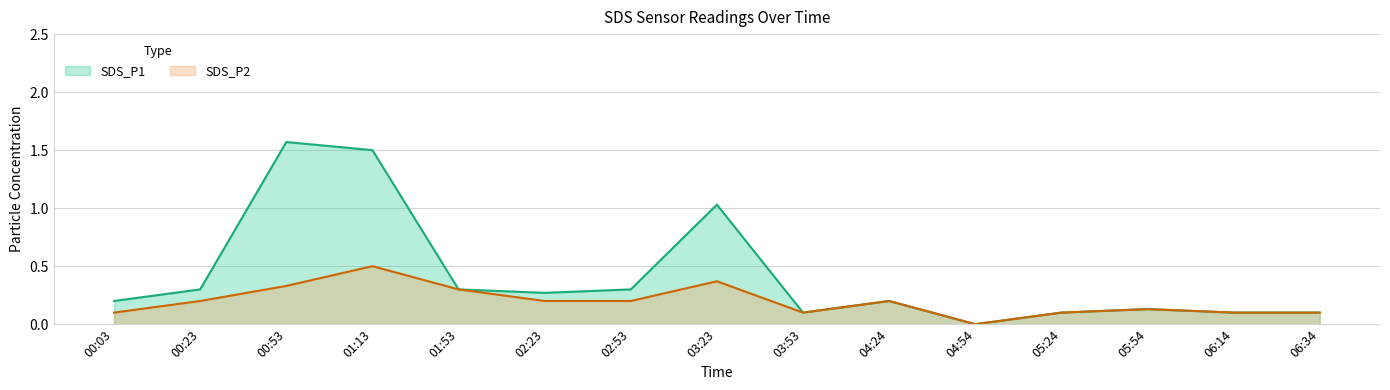

Reading left to right, list all the values displayed in this chart.

SDS_P1: 0.2	0.3	1.6	1.5	0.3	0.3	0.3	1.0	0.1	0.2	0.0	0.1	0.1	0.1	0.1
SDS_P2: 0.1	0.2	0.3	0.5	0.3	0.2	0.2	0.4	0.1	0.2	0.0	0.1	0.1	0.1	0.1